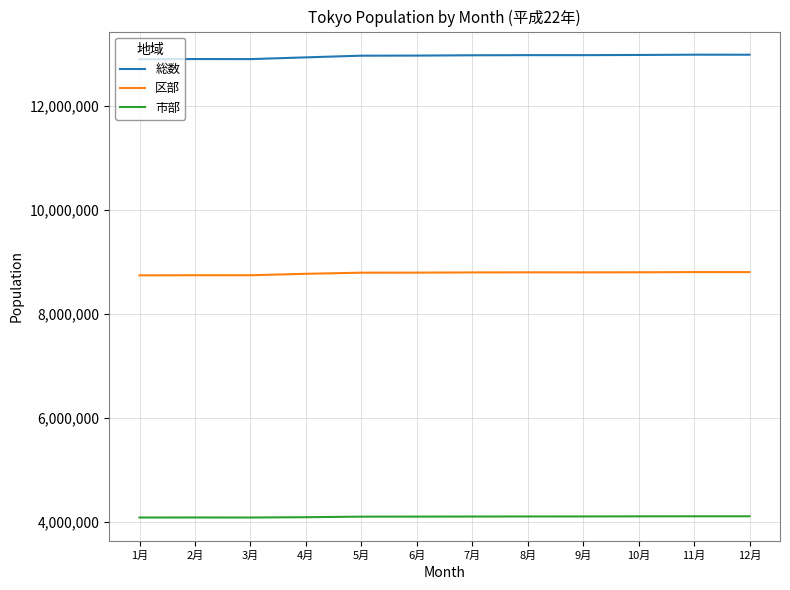

What is the approximate value of 市部 at 10月?

4100364